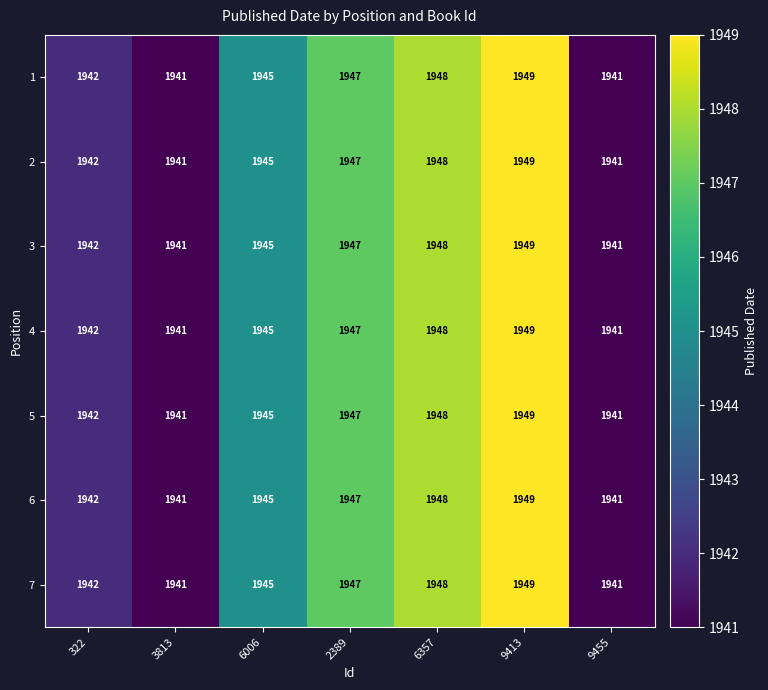

What is the average value of the 6 series?

1945